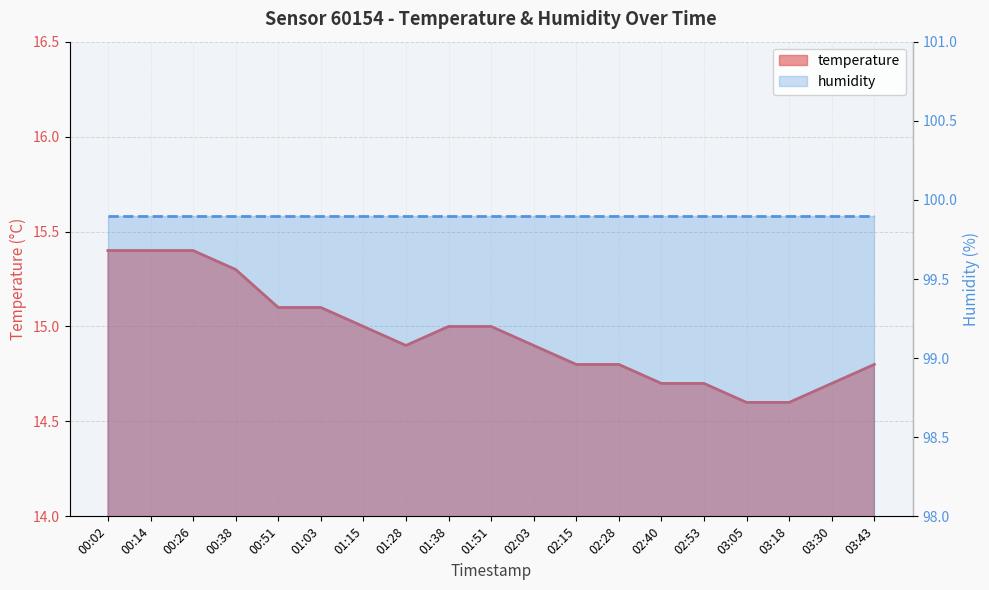

Where is the first local minimum?

01:28